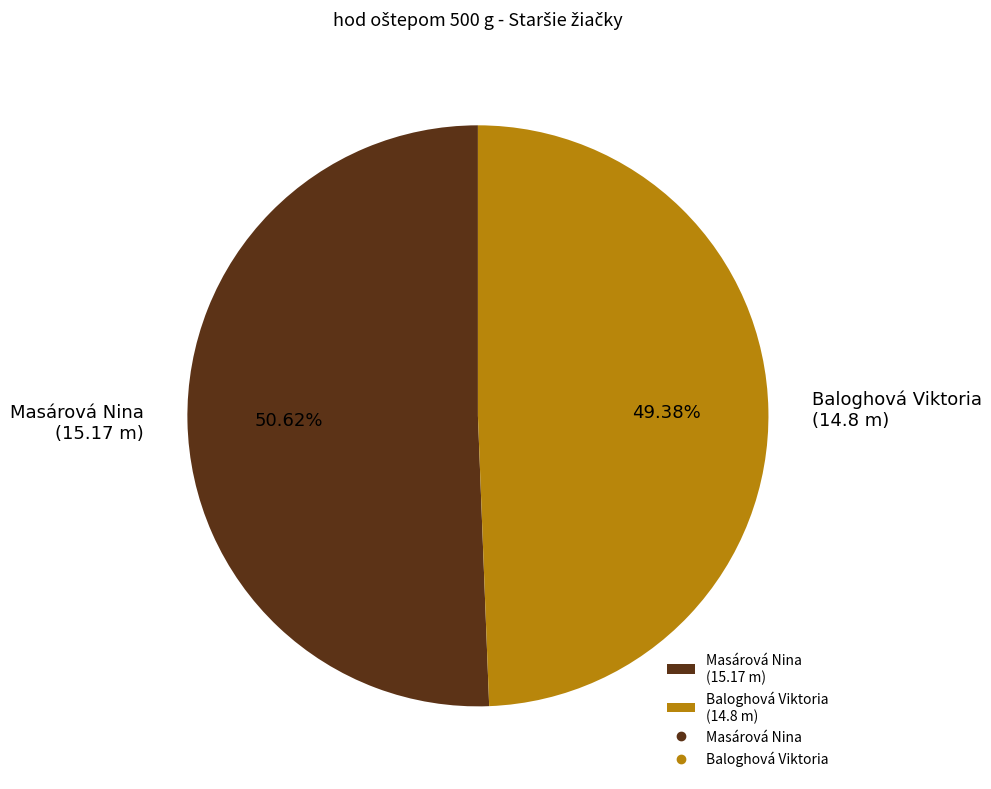

To the nearest percent, what is the combined percentage of Baloghová Viktoria and Masárová Nina?

100%